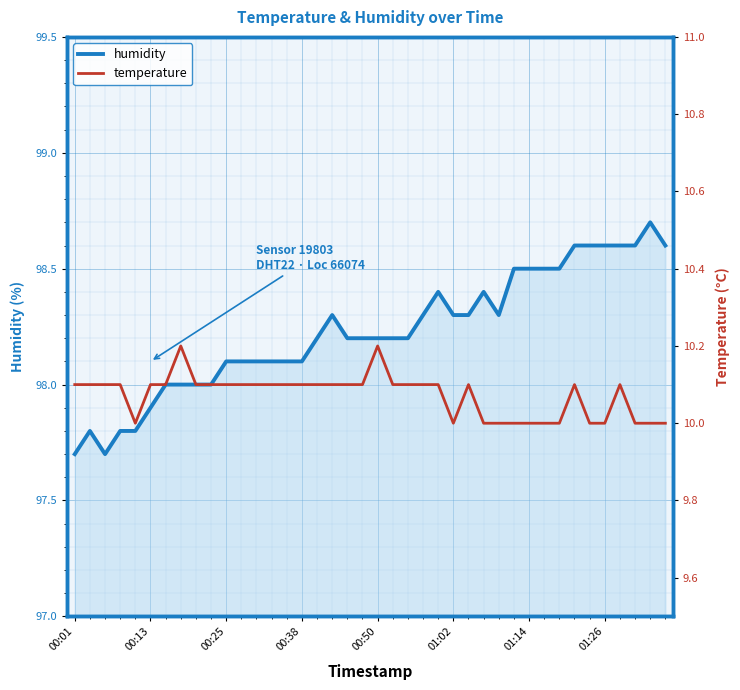

Rank the series at 16 from lowest to highest value.

temperature, humidity